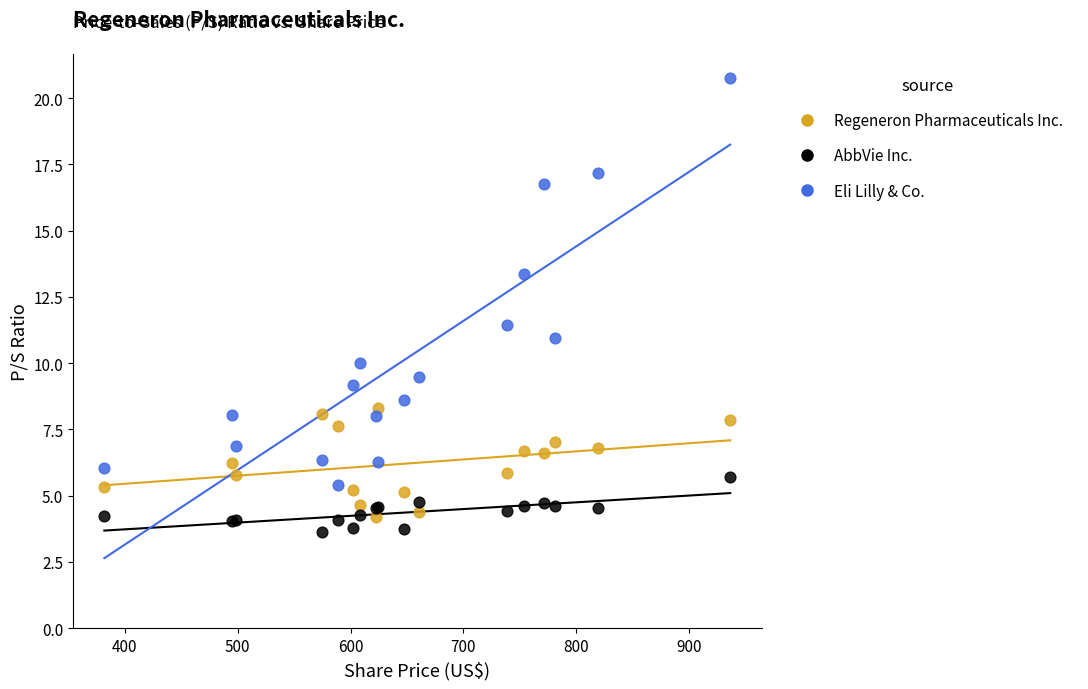

Across all series, what Y value is closest to 12?

11.5